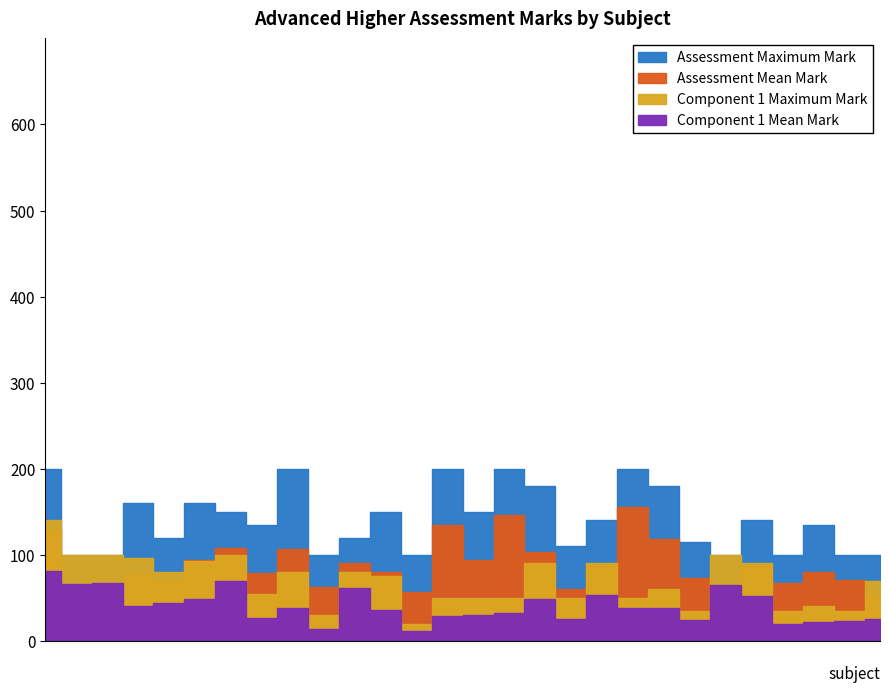

What value does the Assessment Mean Mark series have at Music: Portfolio?

70.3